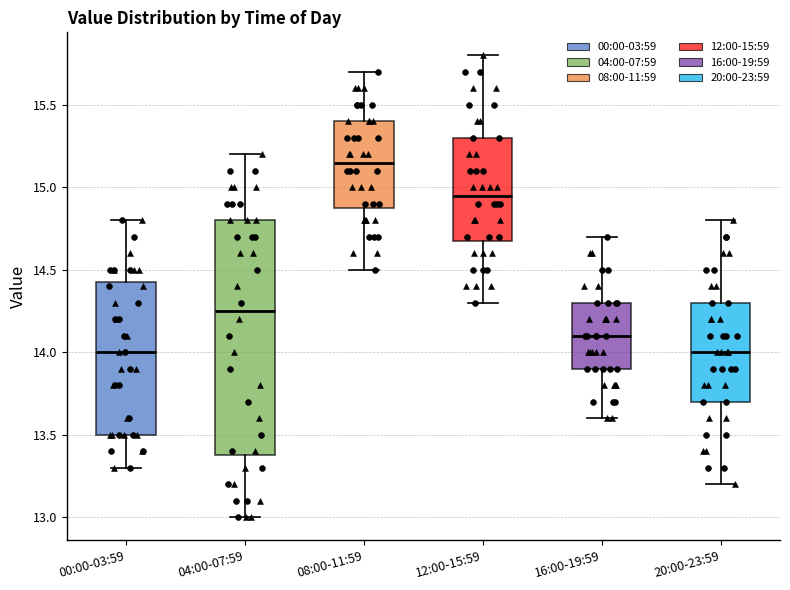

Reading left to right, read every box against the y-axis: the position of its median line, the range the box covers, and the ends of its whiskers. The values are not printed on the chart, so give them approximately, as read against the axis.

00:00-03:59: median 14.00, box 13.50 to 14.45, whiskers 13.30 to 14.80
04:00-07:59: median 14.25, box 13.40 to 14.80, whiskers 13.00 to 15.20
08:00-11:59: median 15.15, box 14.90 to 15.40, whiskers 14.50 to 15.70
12:00-15:59: median 14.95, box 14.70 to 15.30, whiskers 14.30 to 15.80
16:00-19:59: median 14.10, box 13.90 to 14.30, whiskers 13.60 to 14.70
20:00-23:59: median 14.00, box 13.70 to 14.30, whiskers 13.20 to 14.80